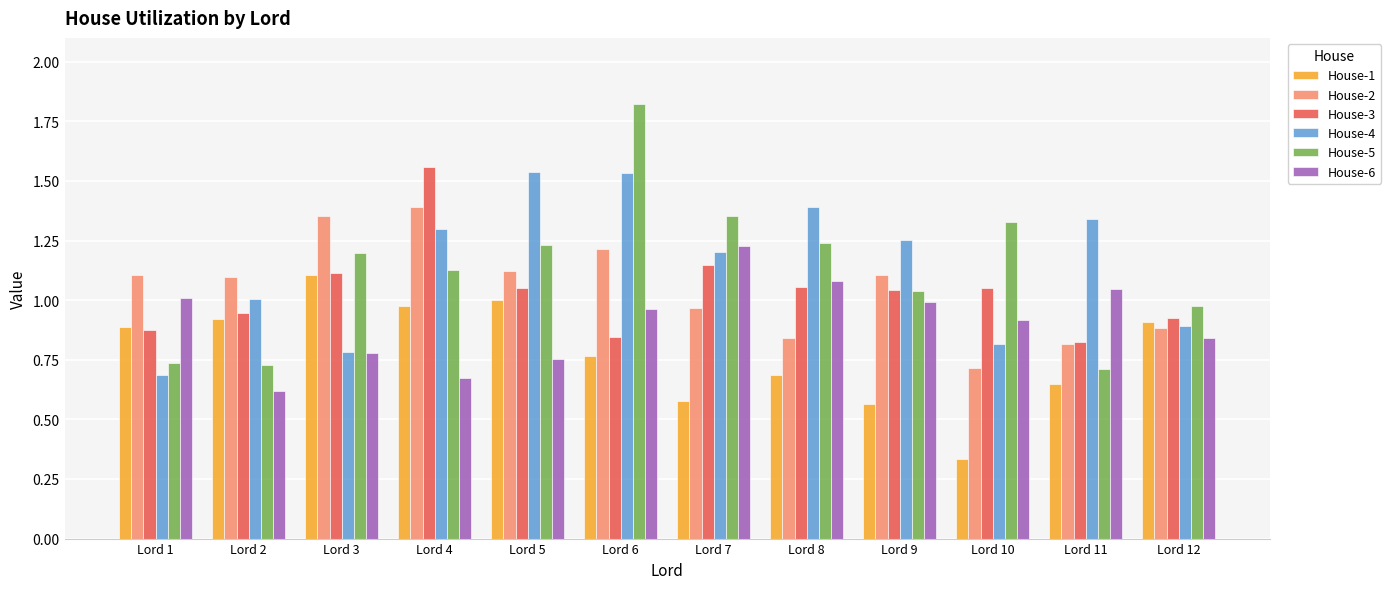

Which series has the largest total across all categories?

House-4